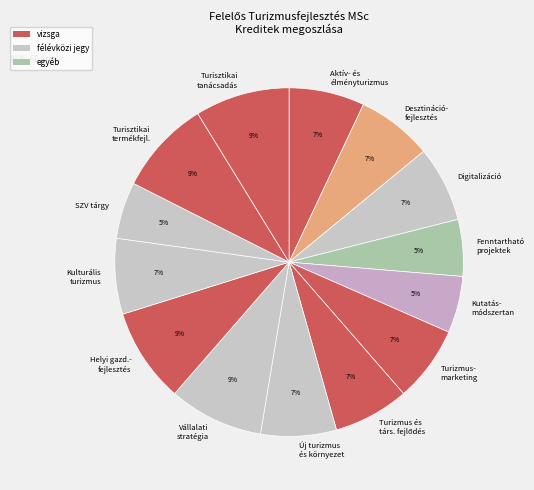

Does Fenntartható projektek account for over 50% of the chart?

No